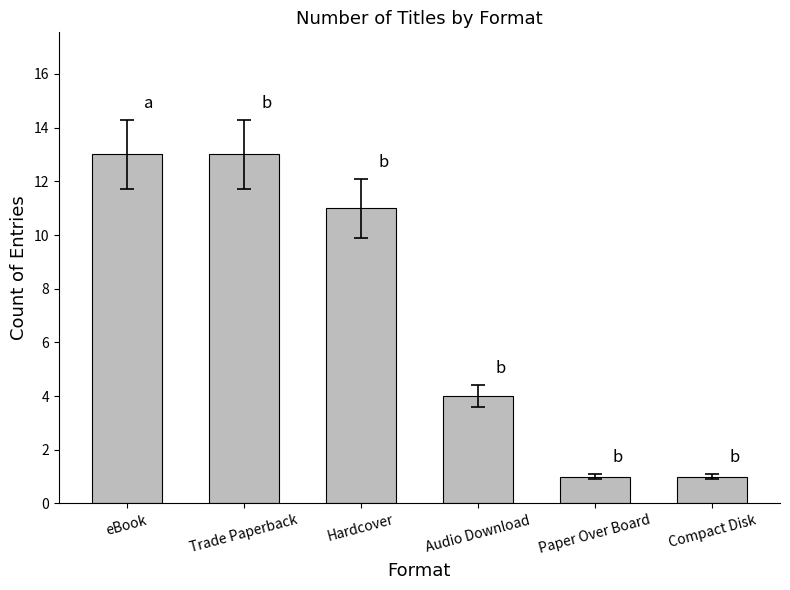

What is the label of the 6th bar from the left?

Compact Disk